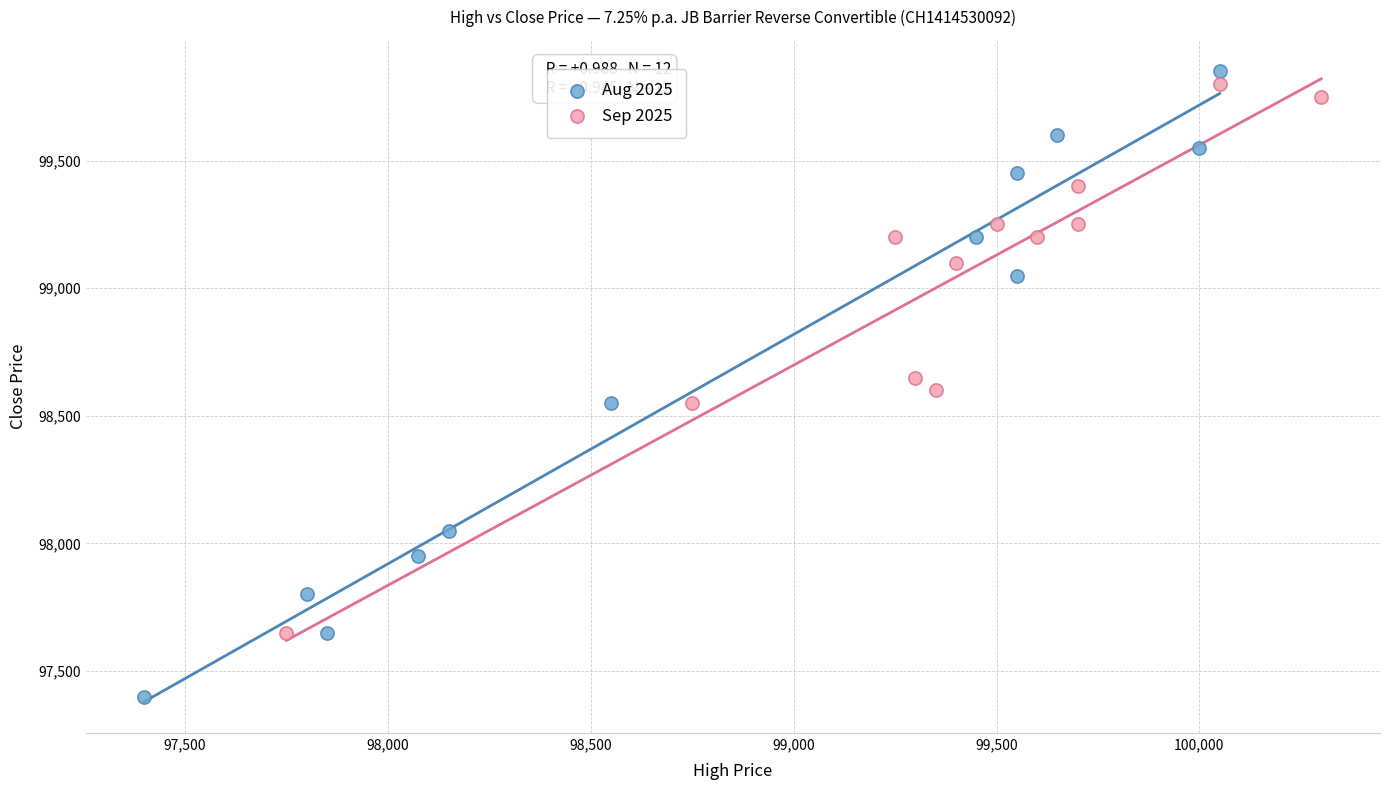

Which series has the largest Y range (max minus min)?

Aug 2025